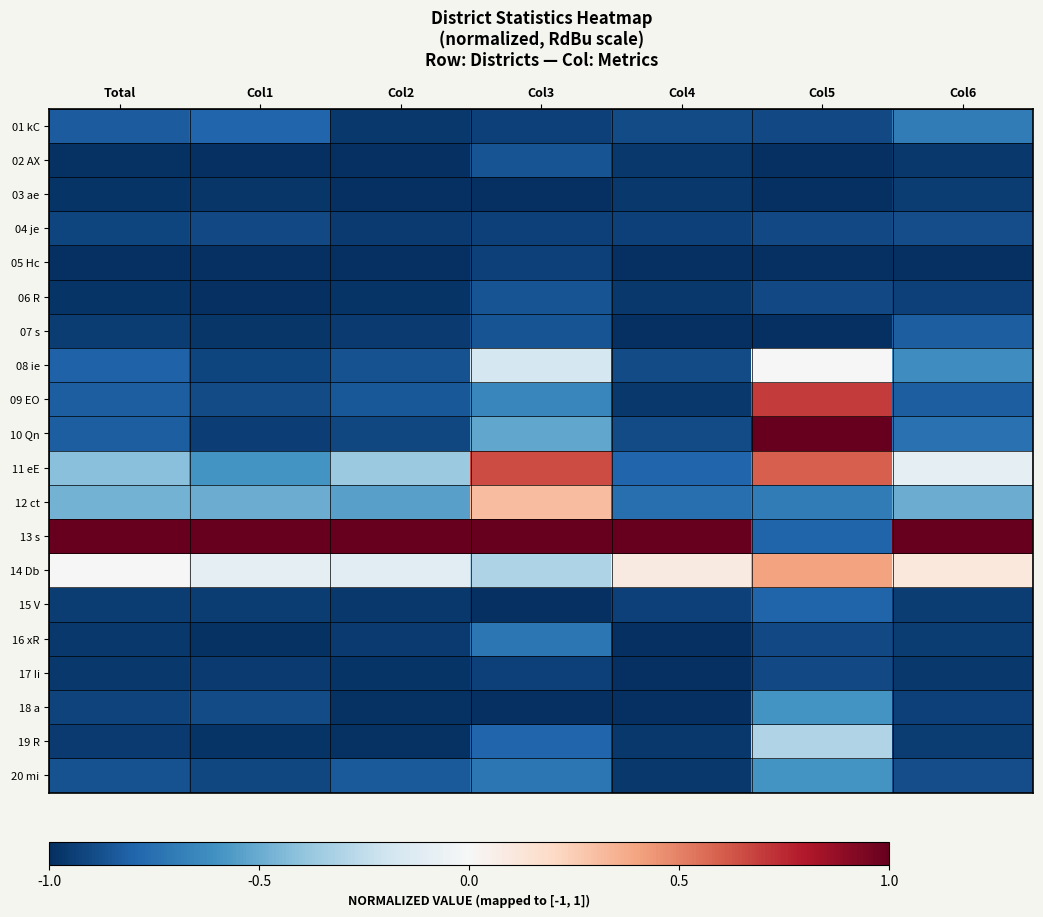

Reading right to left, what are all the values shown in this chart?

01 kC: Col6=-0.7	Col5=-0.9	Col4=-0.9	Col3=-0.9	Col2=-1.0	Col1=-0.8	Total=-0.8
02 AX: Col6=-1.0	Col5=-1.0	Col4=-1.0	Col3=-0.9	Col2=-1.0	Col1=-1.0	Total=-1.0
03 ae: Col6=-1.0	Col5=-1.0	Col4=-1.0	Col3=-1.0	Col2=-1.0	Col1=-1.0	Total=-1.0
04 je: Col6=-0.9	Col5=-0.9	Col4=-0.9	Col3=-0.9	Col2=-1.0	Col1=-0.9	Total=-0.9
05 Hc: Col6=-1.0	Col5=-1.0	Col4=-1.0	Col3=-0.9	Col2=-1.0	Col1=-1.0	Total=-1.0
06 R: Col6=-0.9	Col5=-0.9	Col4=-1.0	Col3=-0.9	Col2=-1.0	Col1=-1.0	Total=-1.0
07 s: Col6=-0.8	Col5=-1.0	Col4=-1.0	Col3=-0.9	Col2=-1.0	Col1=-1.0	Total=-0.9
08 ie: Col6=-0.6	Col5=0.0	Col4=-0.9	Col3=-0.2	Col2=-0.9	Col1=-0.9	Total=-0.8
09 EO: Col6=-0.8	Col5=0.7	Col4=-1.0	Col3=-0.7	Col2=-0.8	Col1=-0.9	Total=-0.8
10 Qn: Col6=-0.7	Col5=1.0	Col4=-0.9	Col3=-0.5	Col2=-0.9	Col1=-0.9	Total=-0.8
11 eE: Col6=-0.1	Col5=0.6	Col4=-0.8	Col3=0.7	Col2=-0.4	Col1=-0.6	Total=-0.4
12 ct: Col6=-0.5	Col5=-0.7	Col4=-0.8	Col3=0.3	Col2=-0.5	Col1=-0.5	Total=-0.5
13 s: Col6=1.0	Col5=-0.8	Col4=1.0	Col3=1.0	Col2=1.0	Col1=1.0	Total=1.0
14 Db: Col6=0.1	Col5=0.4	Col4=0.1	Col3=-0.3	Col2=-0.1	Col1=-0.1	Total=0.0
15 V: Col6=-1.0	Col5=-0.8	Col4=-0.9	Col3=-1.0	Col2=-1.0	Col1=-0.9	Total=-0.9
16 xR: Col6=-1.0	Col5=-0.9	Col4=-1.0	Col3=-0.7	Col2=-1.0	Col1=-1.0	Total=-1.0
17 Ii: Col6=-1.0	Col5=-0.9	Col4=-1.0	Col3=-0.9	Col2=-1.0	Col1=-1.0	Total=-1.0
18 a: Col6=-0.9	Col5=-0.6	Col4=-1.0	Col3=-1.0	Col2=-1.0	Col1=-0.9	Total=-0.9
19 R: Col6=-1.0	Col5=-0.3	Col4=-1.0	Col3=-0.8	Col2=-1.0	Col1=-1.0	Total=-1.0
20 mi: Col6=-0.9	Col5=-0.6	Col4=-1.0	Col3=-0.7	Col2=-0.8	Col1=-0.9	Total=-0.9